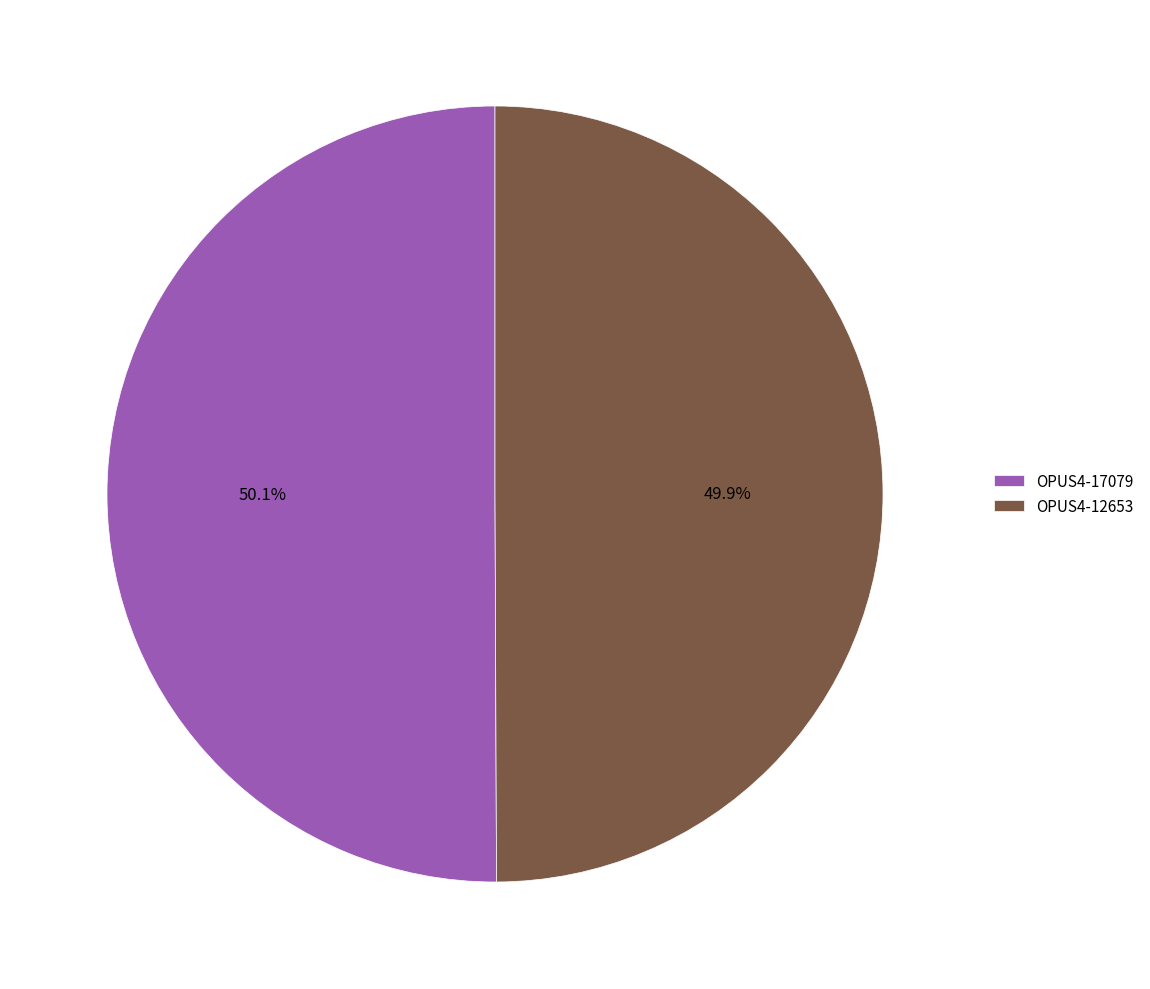

The OPUS4-17079 slice represents 36% of the pie. True or false?

False